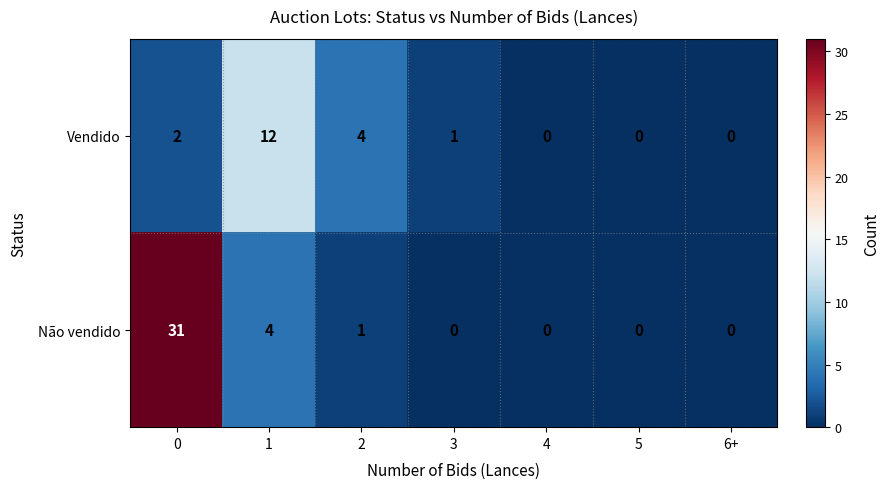

What is the difference between the maximum and minimum values in the Não vendido series?

31